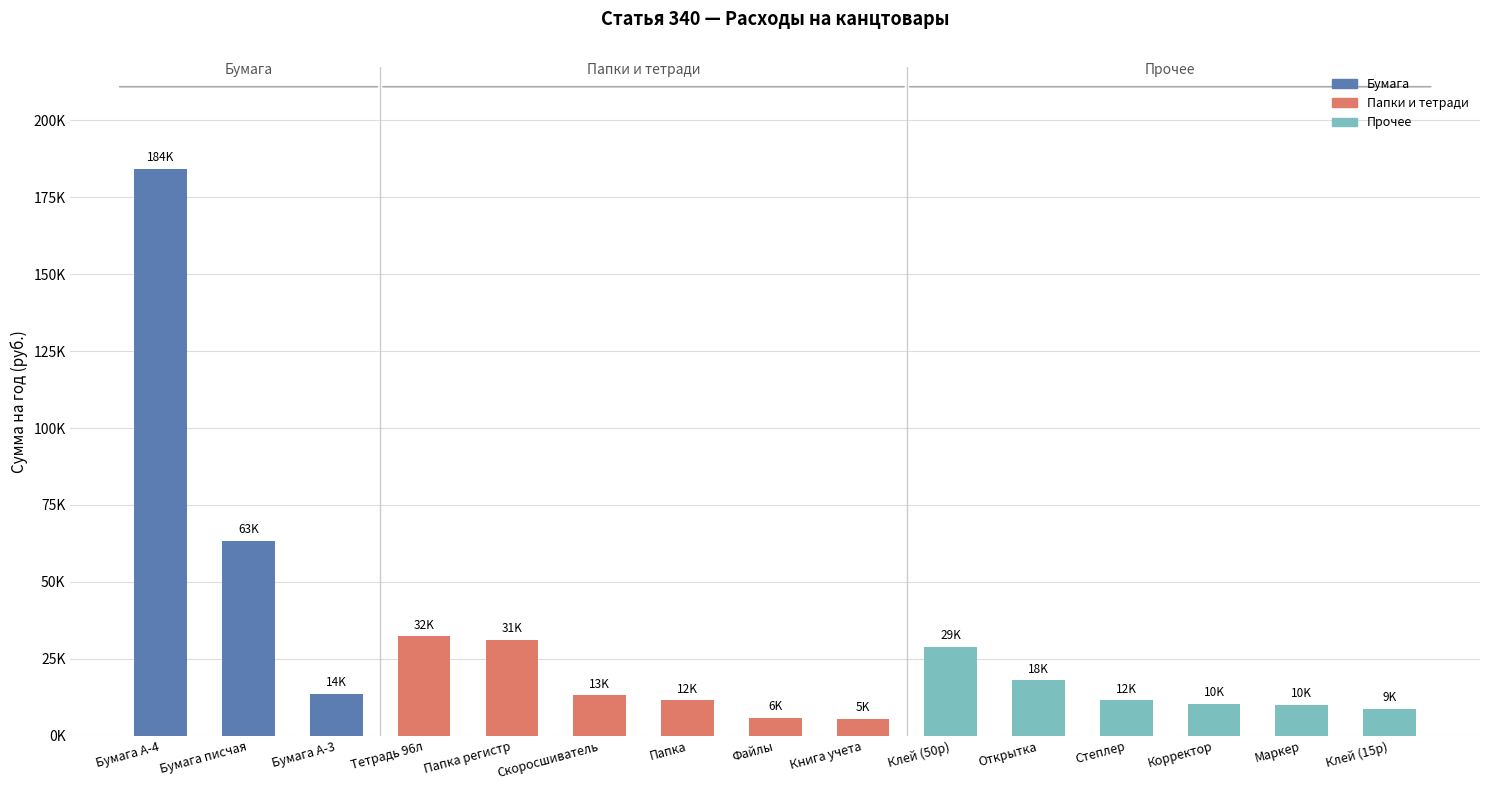

What is the value of the 13th bar from the left?

10368